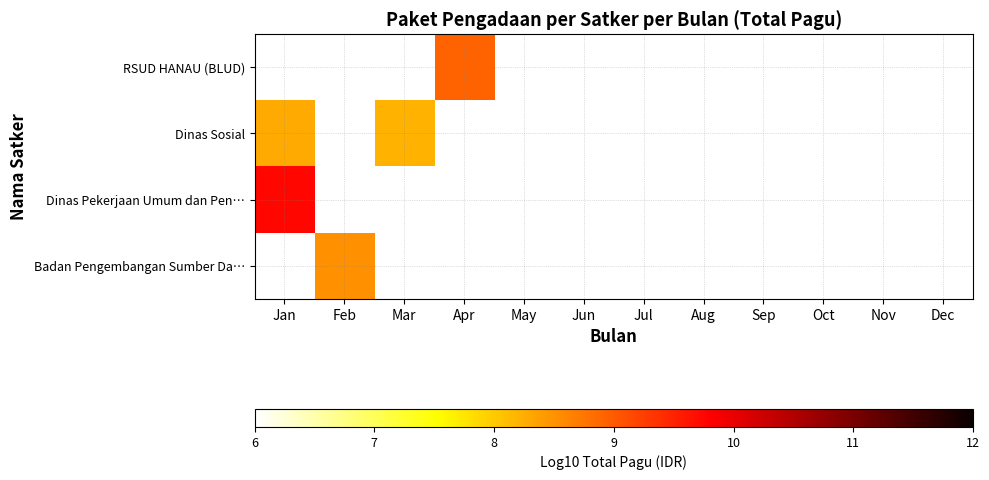

How many data points does each series have?

12